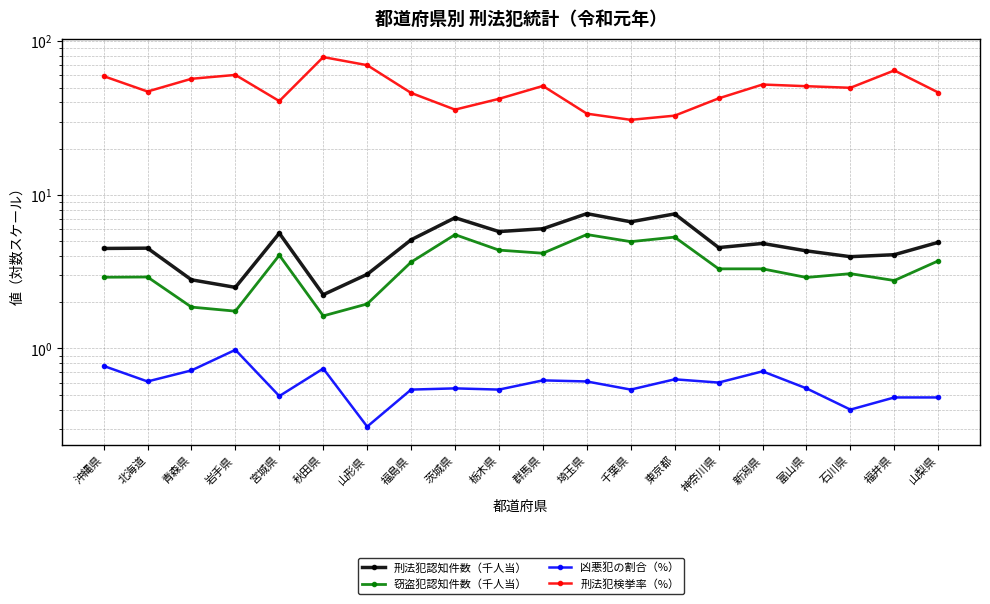

Rank the series at 北海道 from highest to lowest value.

刑法犯検挙率（%）, 刑法犯認知件数（千人当）, 窃盗犯認知件数（千人当）, 凶悪犯の割合（%）